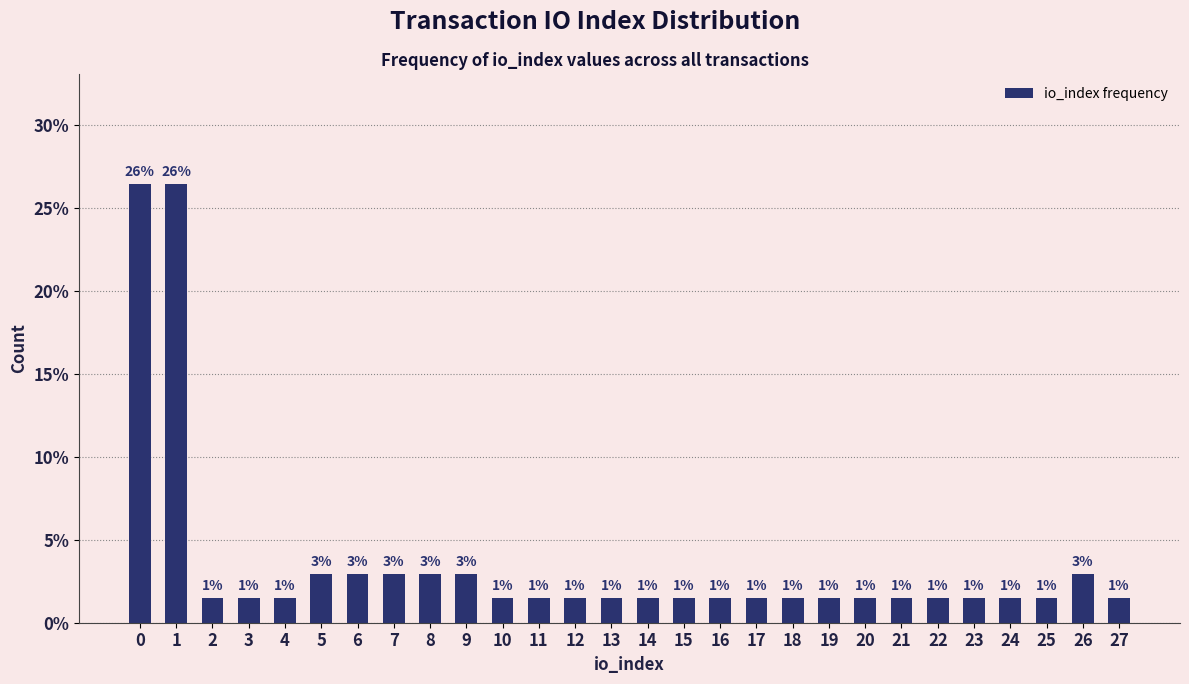

How many bars are there in total?

28